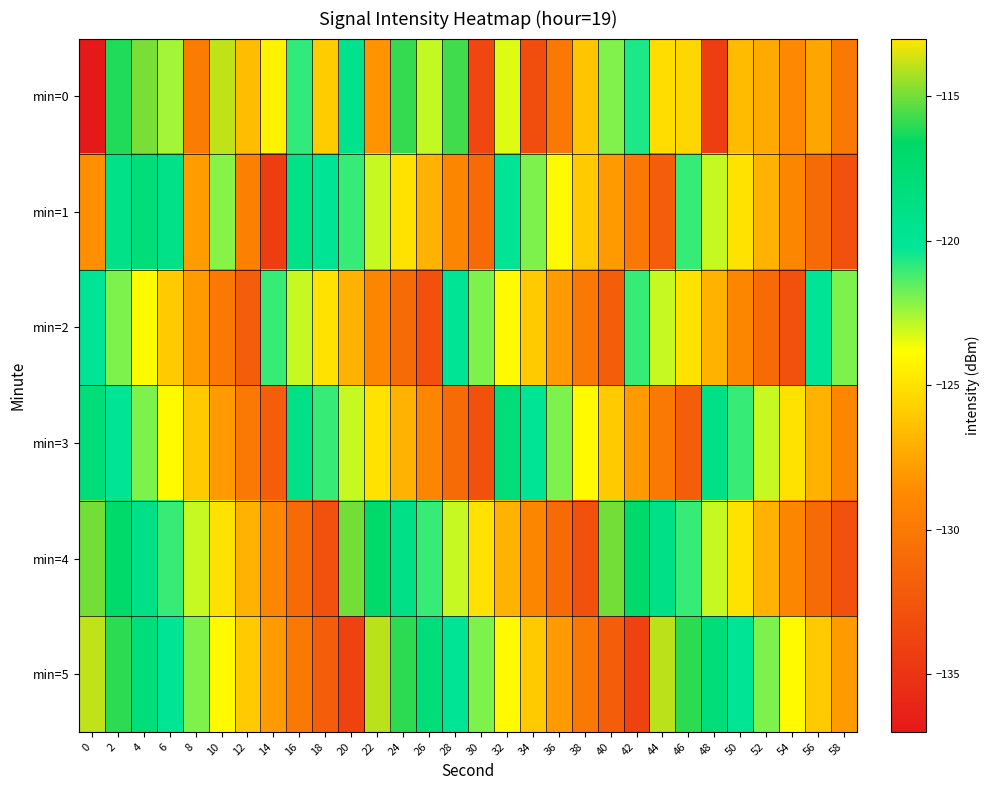

Between 14 and 54, which series saw the biggest shift?

min=2